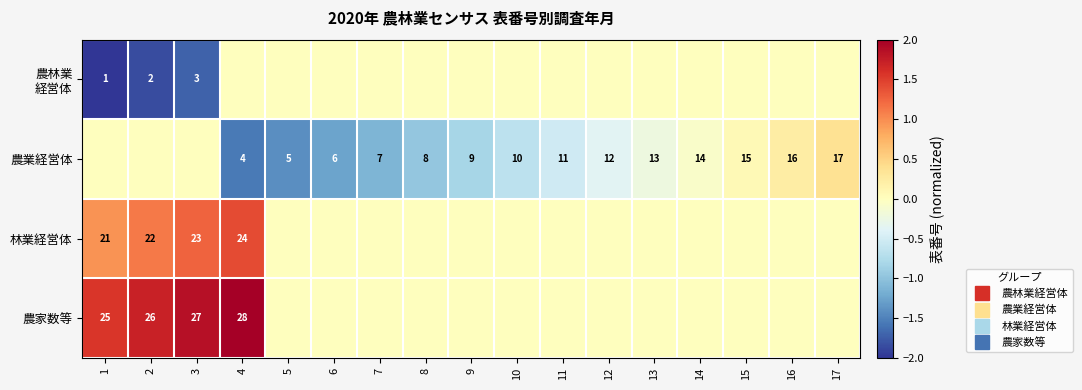

How many categories are shown in the chart?

17